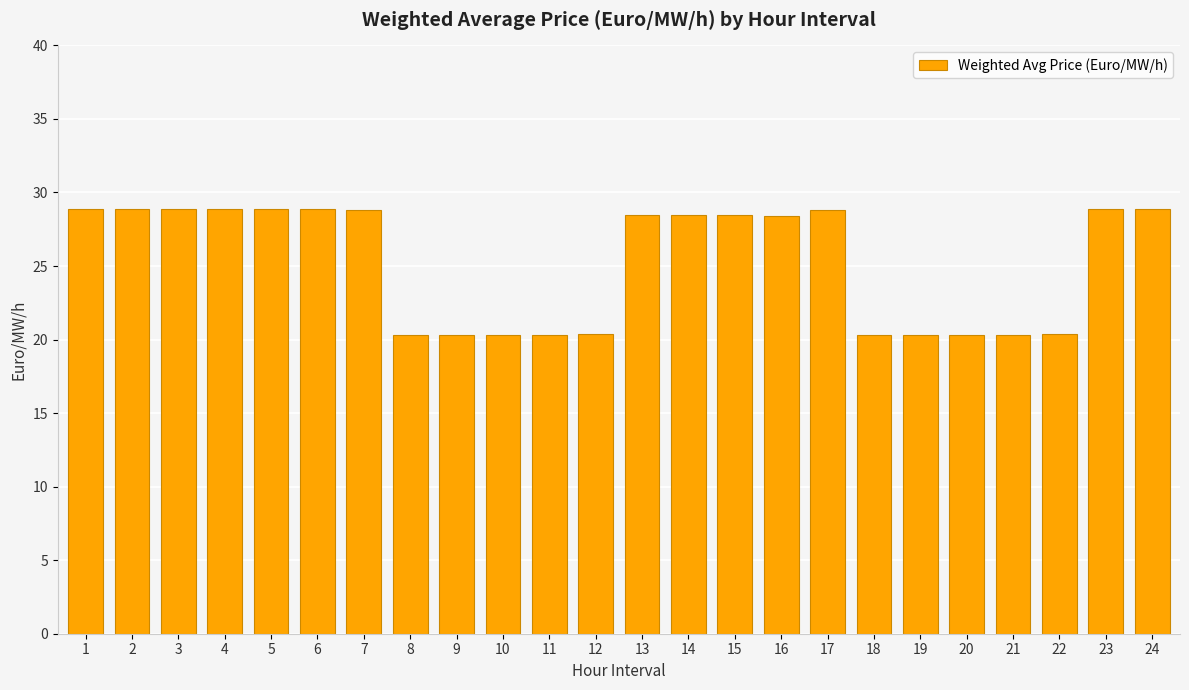

What is the minimum value shown in the chart?

20.3